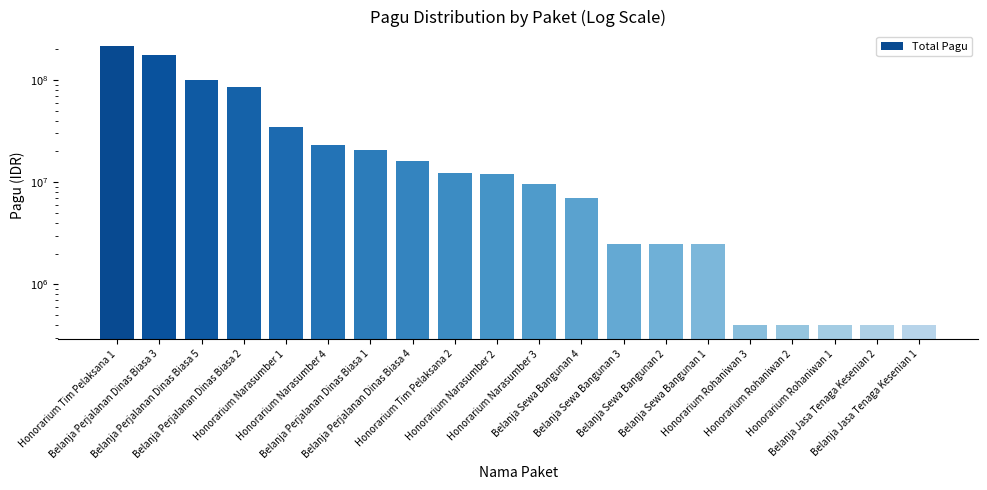

At which category does the chart reach its peak across all series?

Honorarium Tim Pelaksana 1